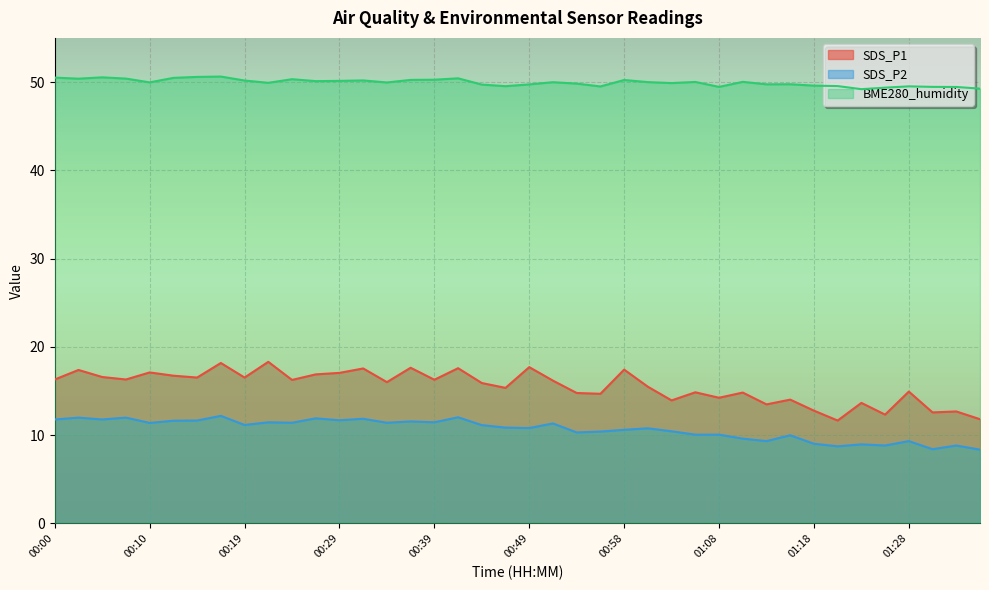

True or false: SDS_P1 has a value of 16.3 at 00:00.

True